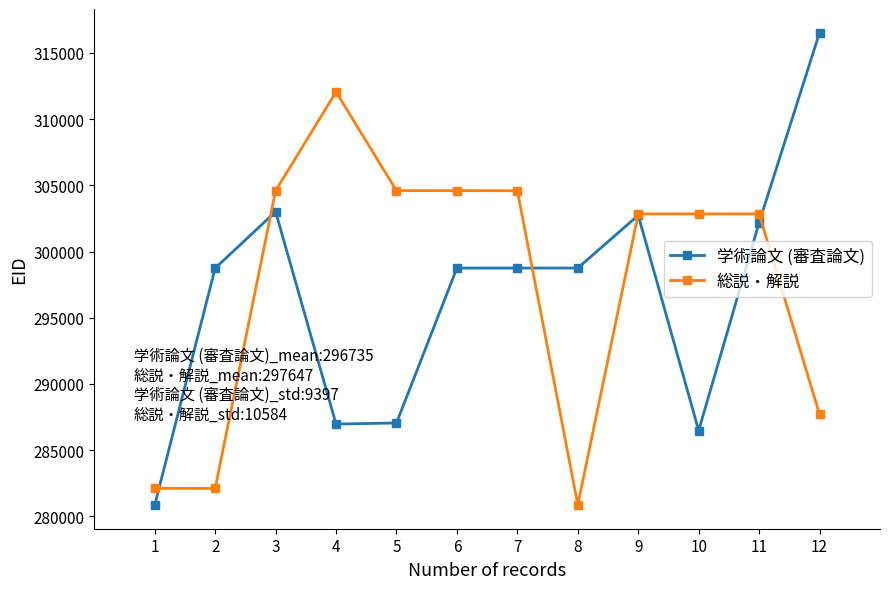

The value of 総説・解説 at 6 is 106710. True or false?

False